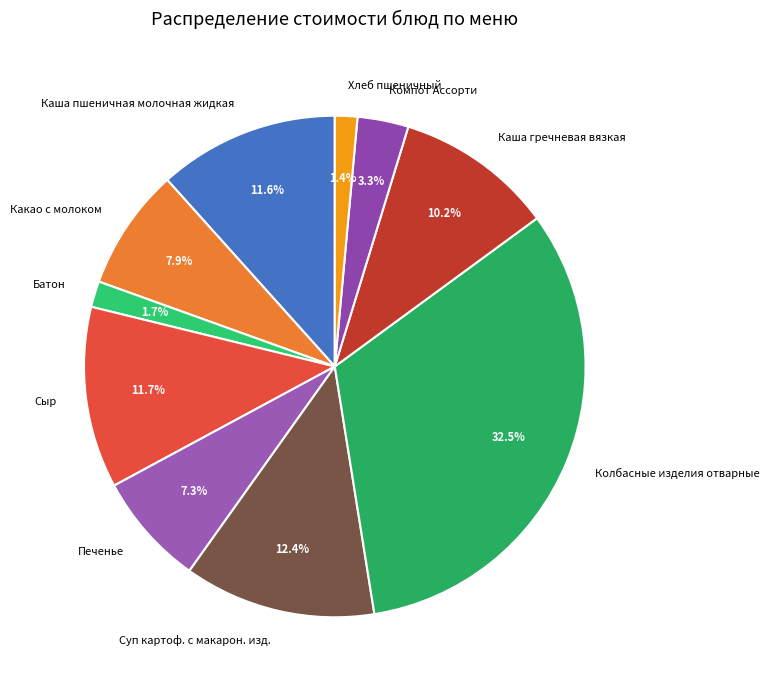

What is the total percentage of Сыр and Каша пшеничная молочная жидкая?

23.3%